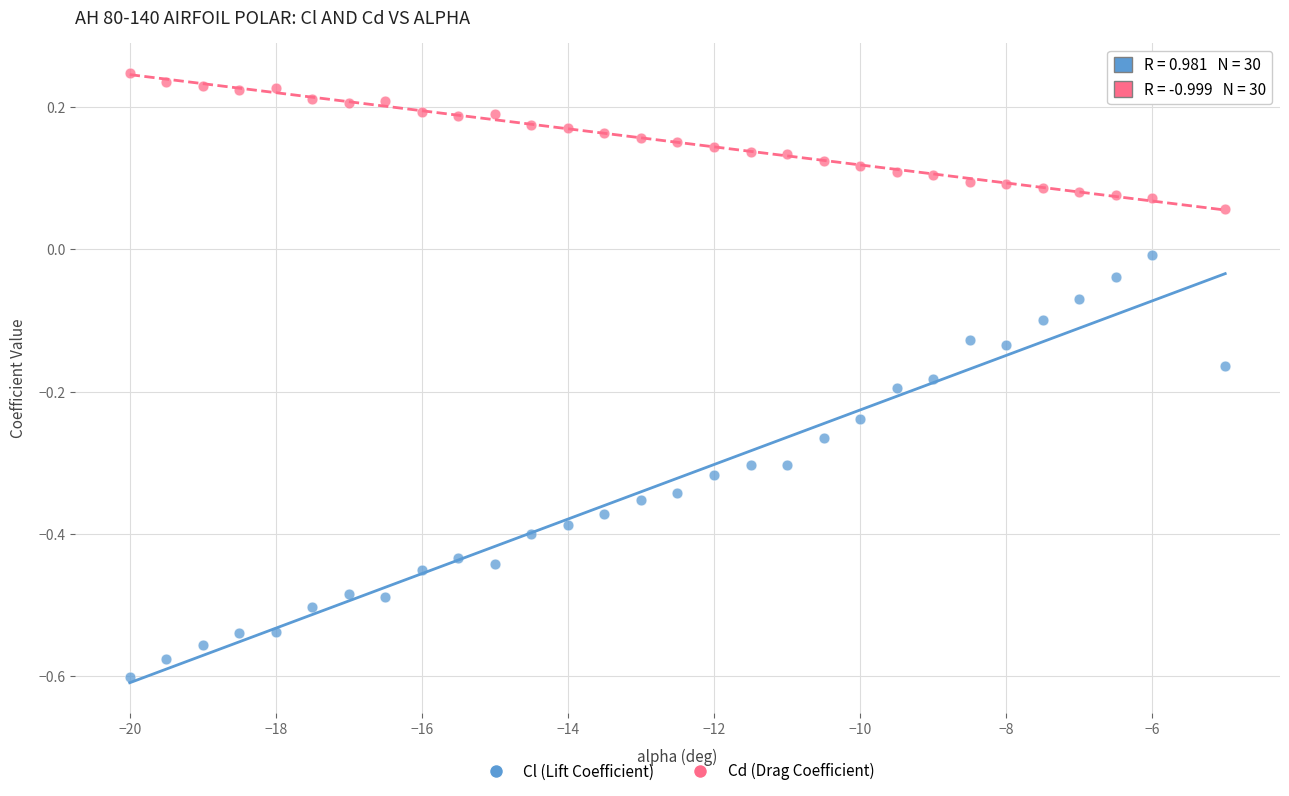

Which series contains the highest Y value?

Cd (Drag Coefficient)